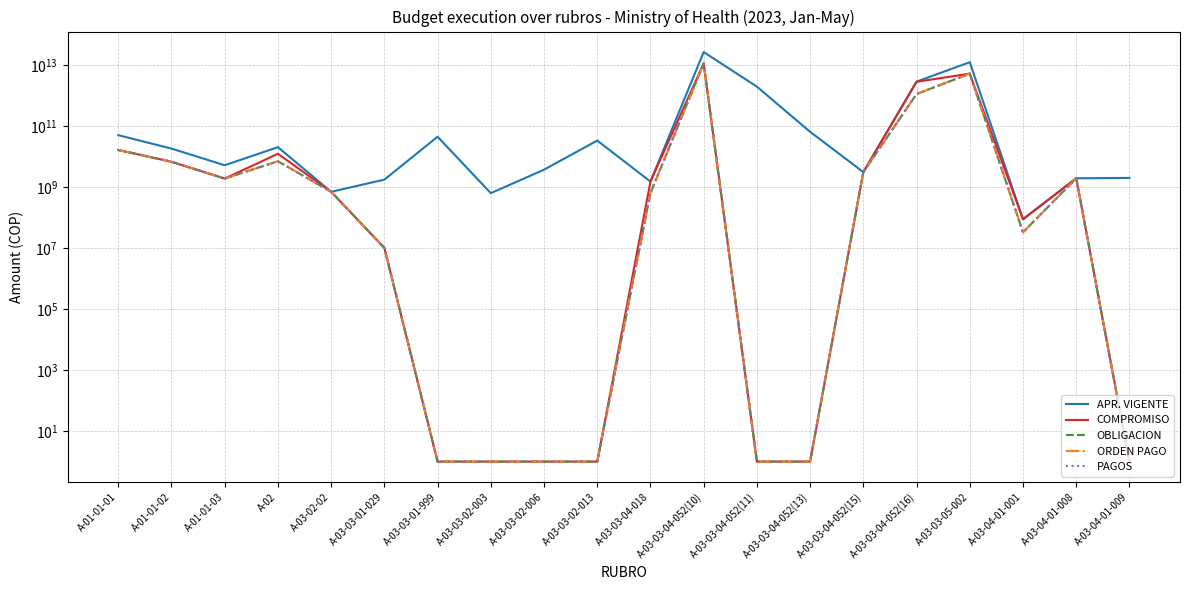

True or false: PAGOS and APR. VIGENTE intersect in this chart.

False